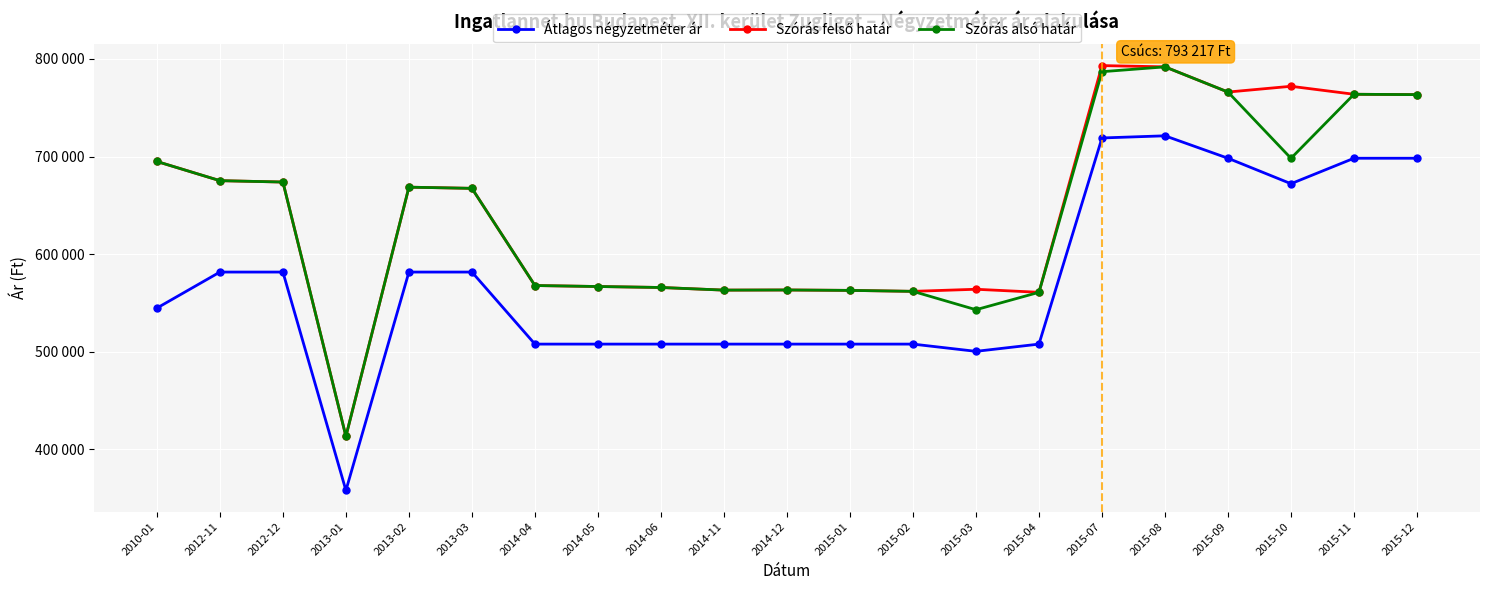

What value does the Szórás alsó határ series have at 2012-12?

673834